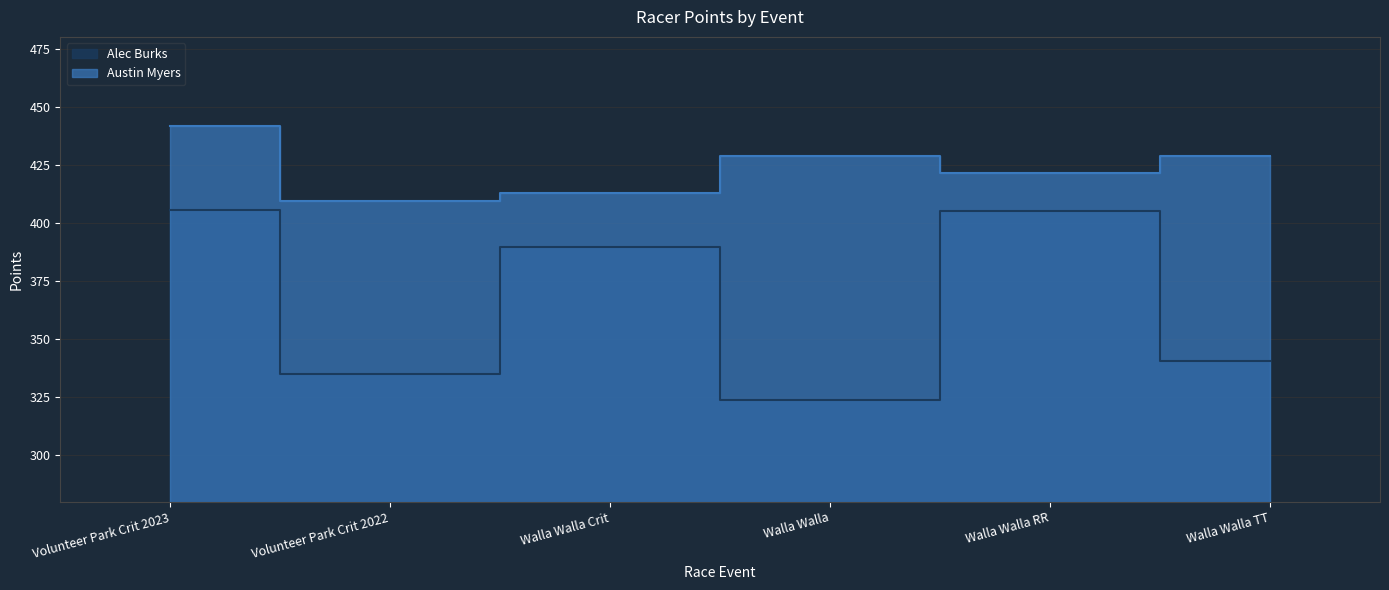

What is the label of the 6th point from the left?

Walla Walla TT